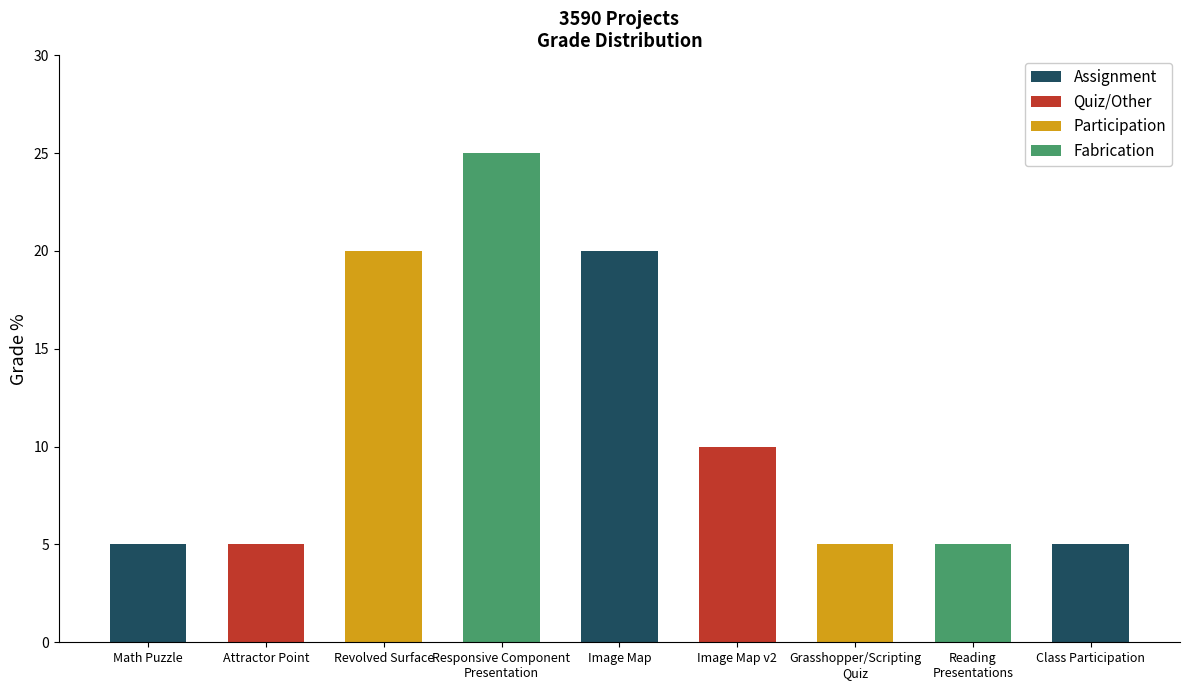

What position from the left is Image Map?

5